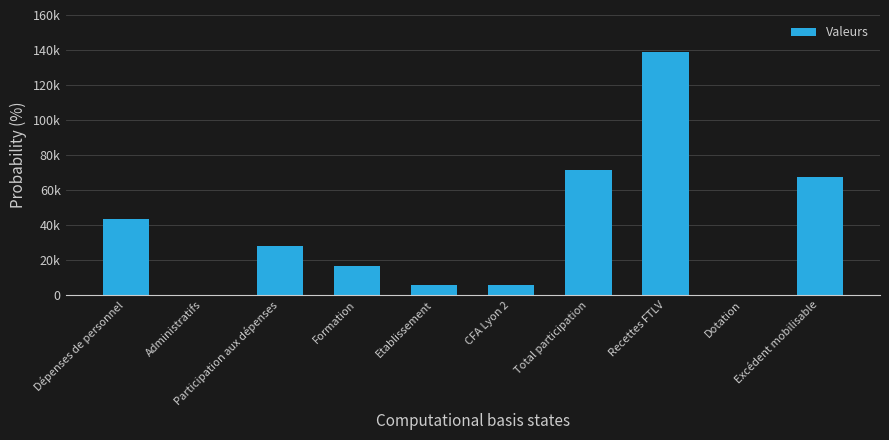

Approximately how many times larger is the value at Etablissement compared to Excédent mobilisable?

0.1